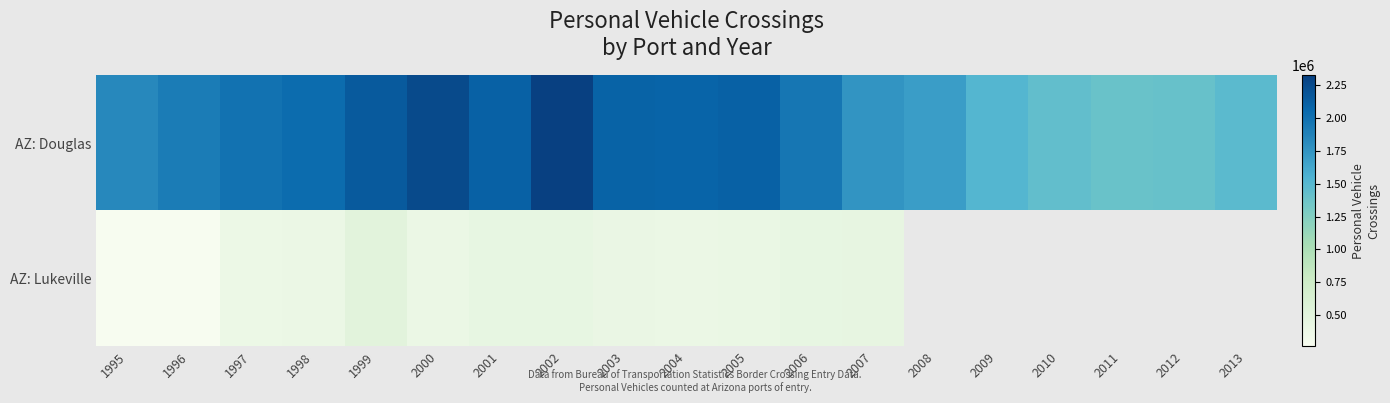

Is the value of AZ: Lukeville at 2005 greater than the value of AZ: Douglas at 2010?

No